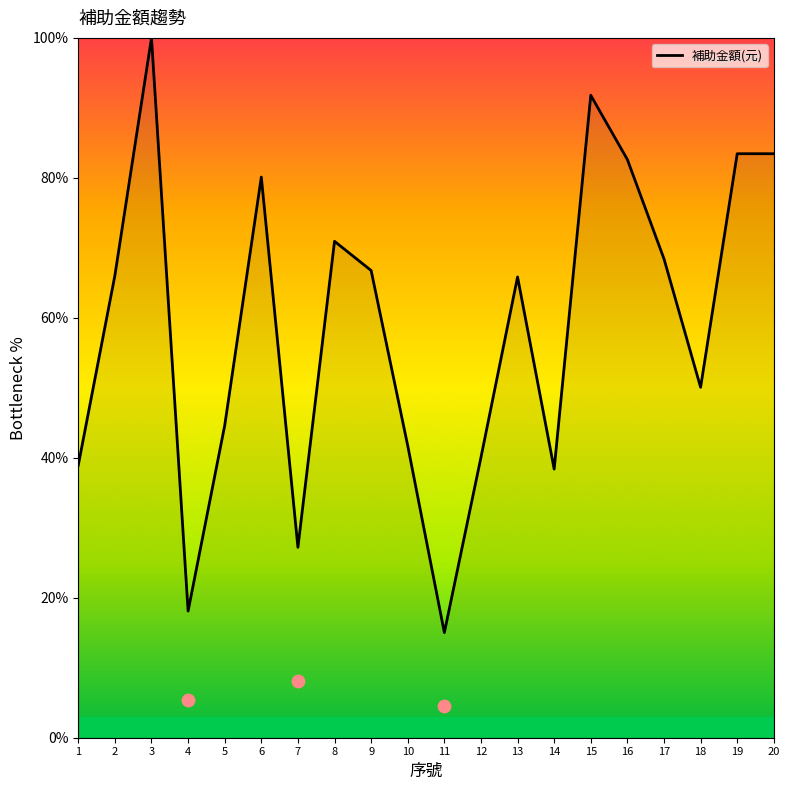

What is the change in value from 3 to 10?

-58.3